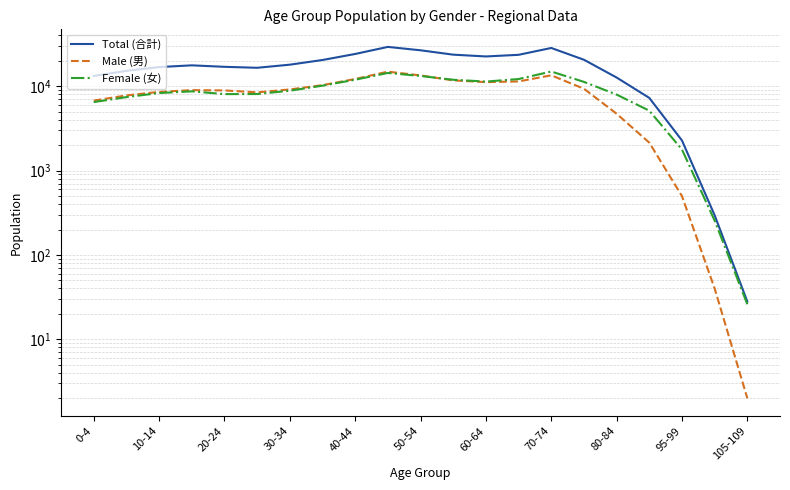

What is the minimum value for Female (女)?

26